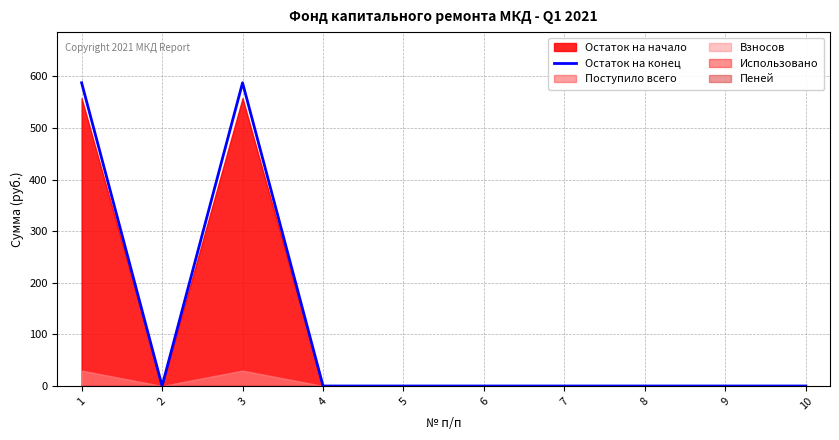

What is the difference between the second highest and second lowest values?

587.5